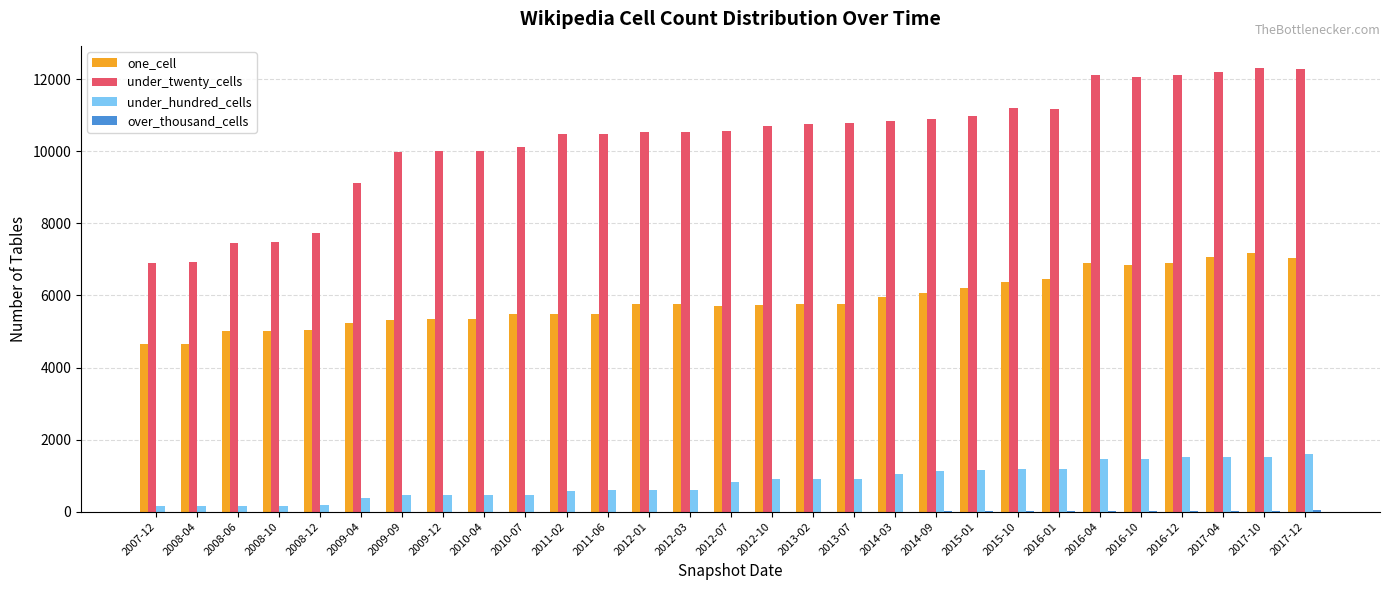

What is the sum of all under_hundred_cells values?

23763